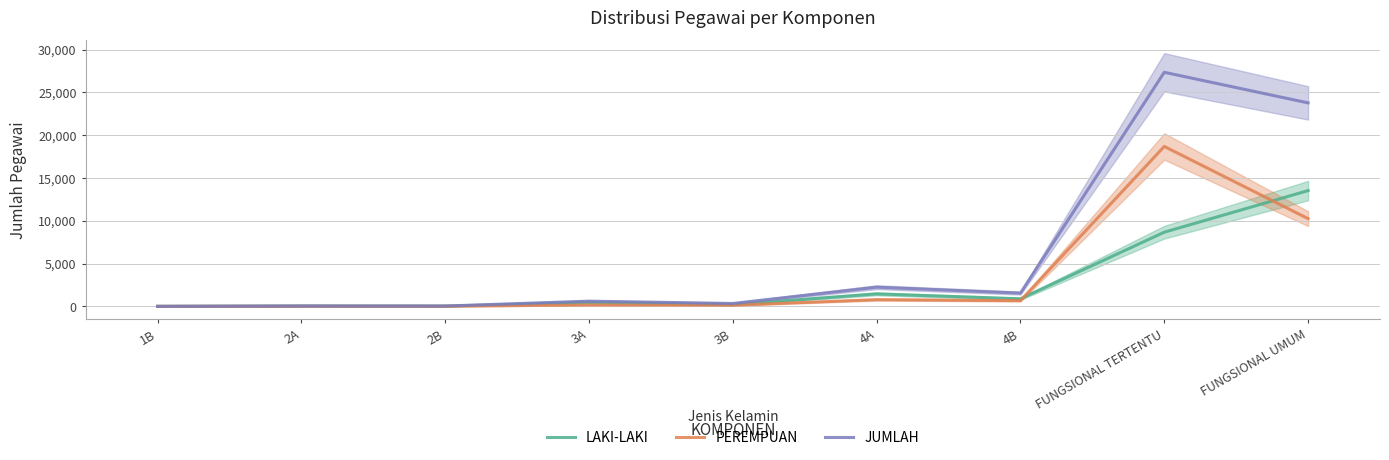

How many times do PEREMPUAN and LAKI-LAKI cross each other?

2